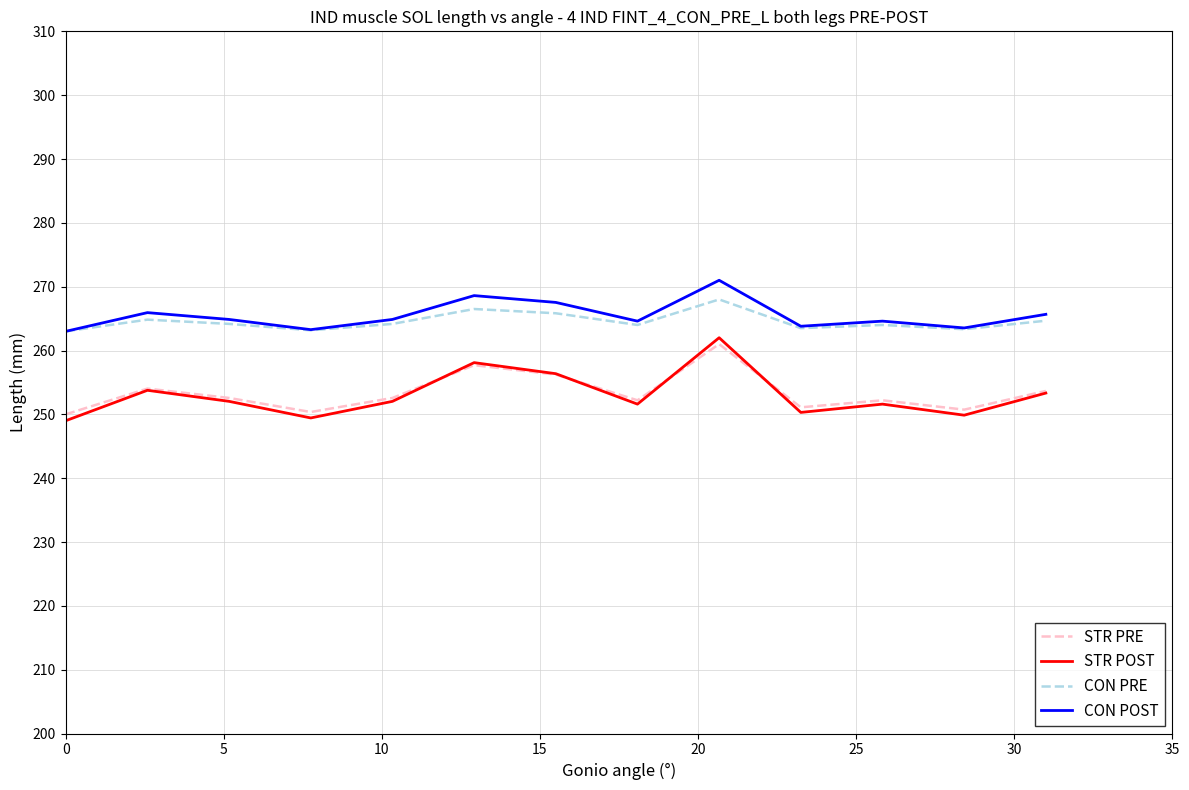

How many interior local peaks does the STR POST series have?

4